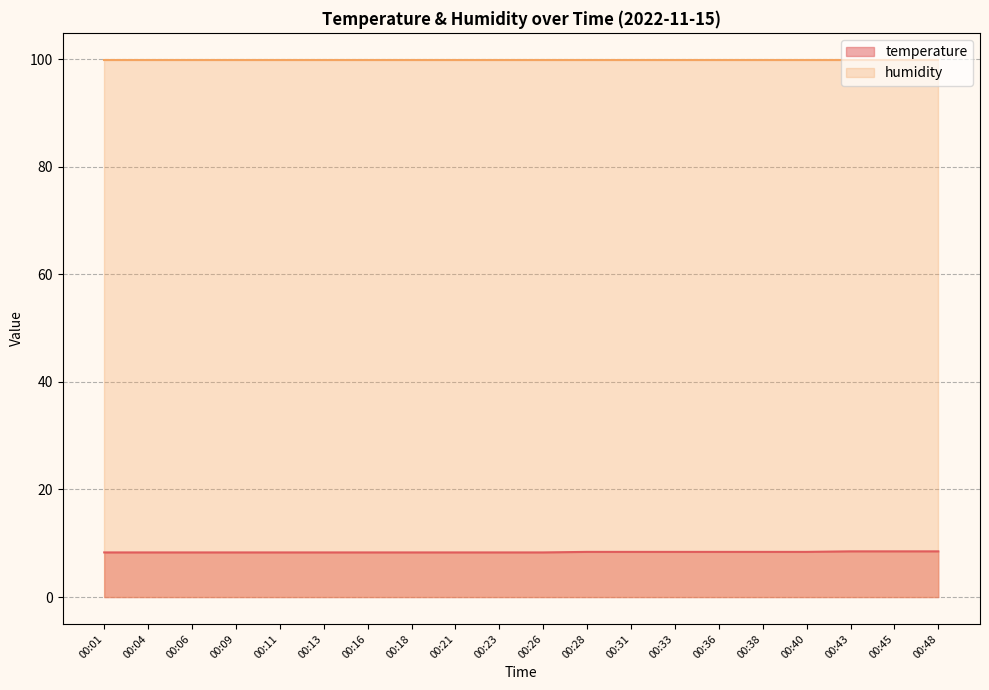

What is the change in value from 00:01 to 00:33?

+0.1